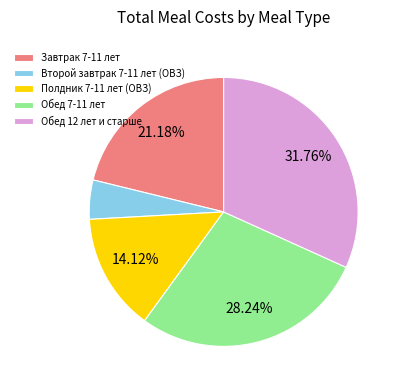

Approximately how many times larger is the value at Завтрак 7-11 лет compared to Обед 12 лет и старше?

0.7